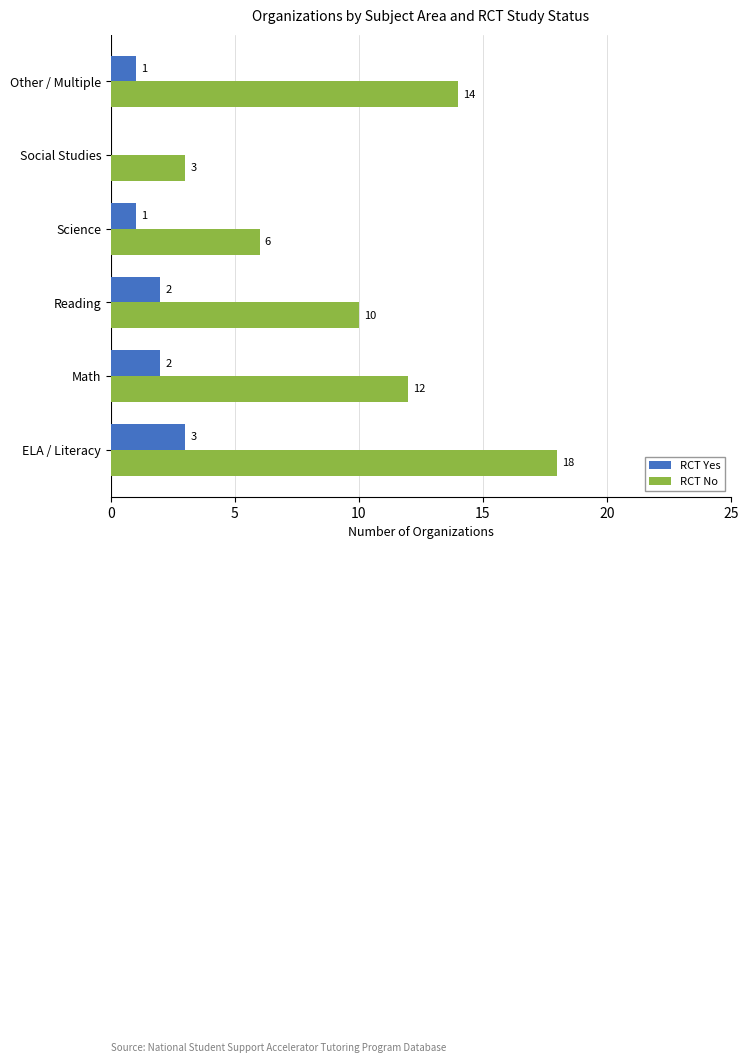

At which category is the sum across all series the highest?

ELA / Literacy